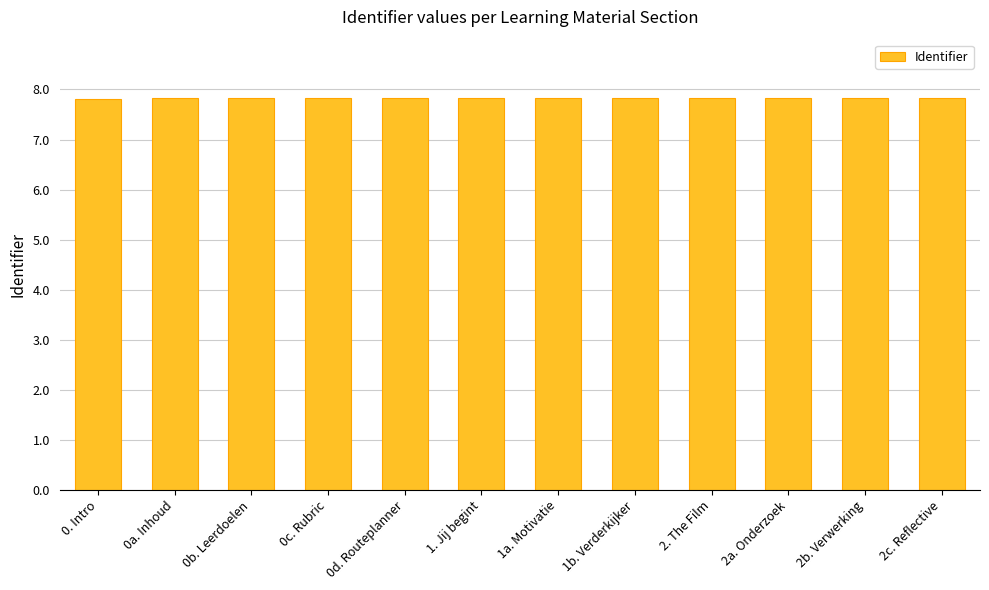

Reading left to right, extract all data points from this chart.

7.8	7.8	7.8	7.8	7.8	7.8	7.8	7.8	7.8	7.8	7.8	7.8